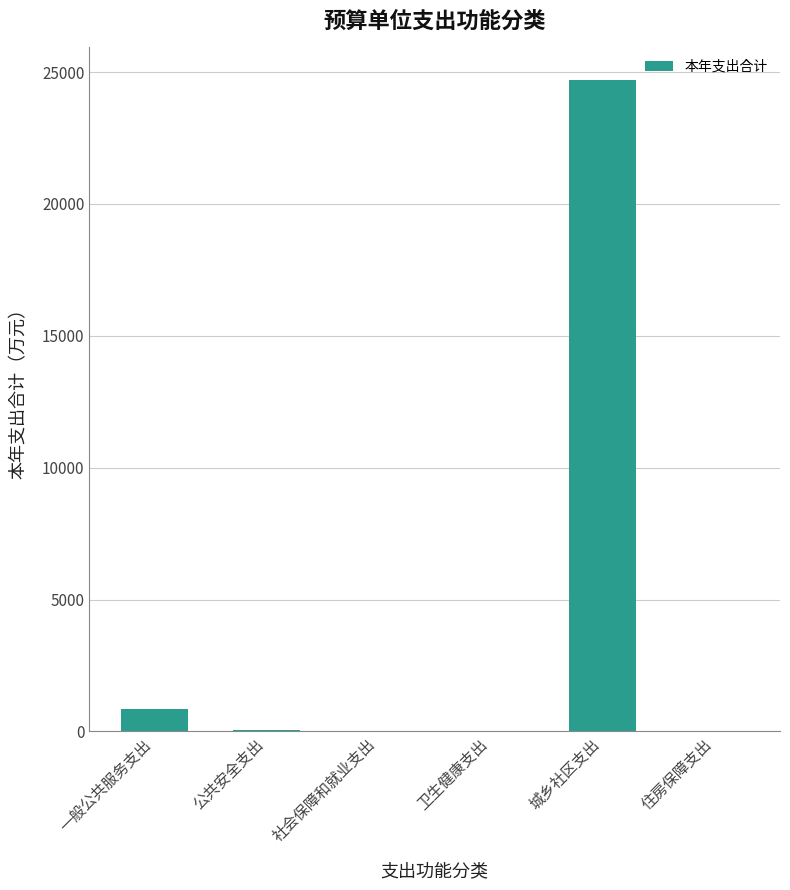

What is the maximum value shown in the chart?

24701.2